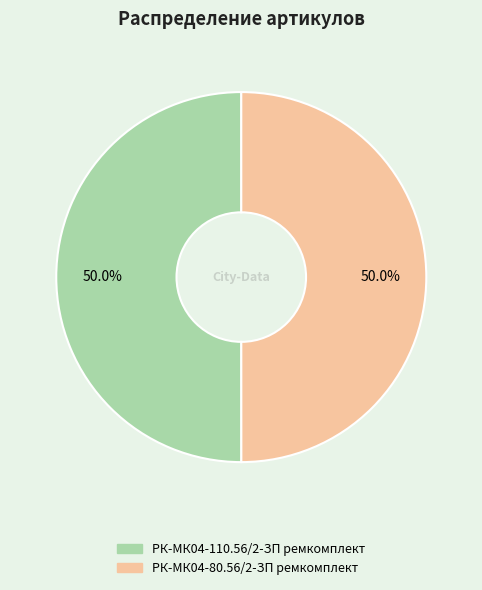

What is the ratio of the value at РК-МК04-110.56/2-ЗП ремкомплект to the value at РК-МК04-80.56/2-ЗП ремкомплект?

1.0